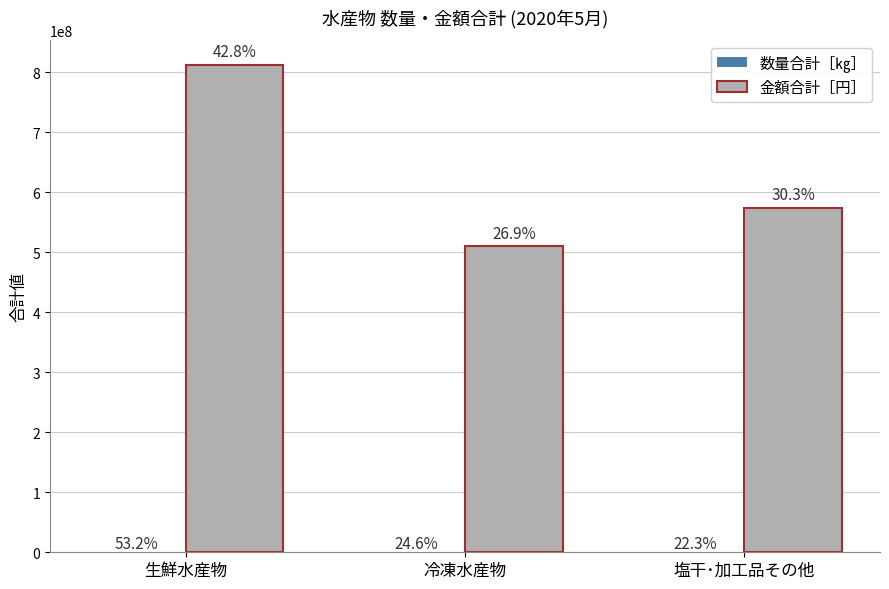

Between 生鮮水産物 and 冷凍水産物, which series saw the biggest shift?

金額合計［円］